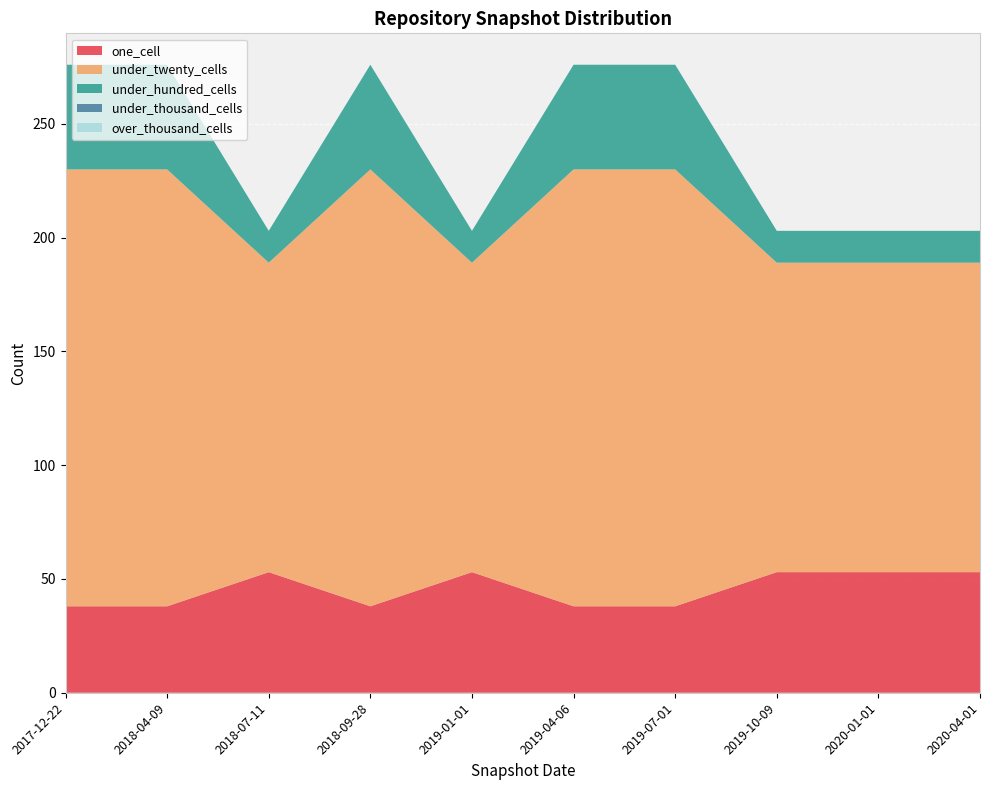

Reading right to left, extract all data points from this chart.

one_cell: 53	53	53	38	38	53	38	53	38	38
under_twenty_cells: 136	136	136	192	192	136	192	136	192	192
under_hundred_cells: 14	14	14	46	46	14	46	14	46	46
under_thousand_cells: 0	0	0	0	0	0	0	0	0	0
over_thousand_cells: 0	0	0	0	0	0	0	0	0	0